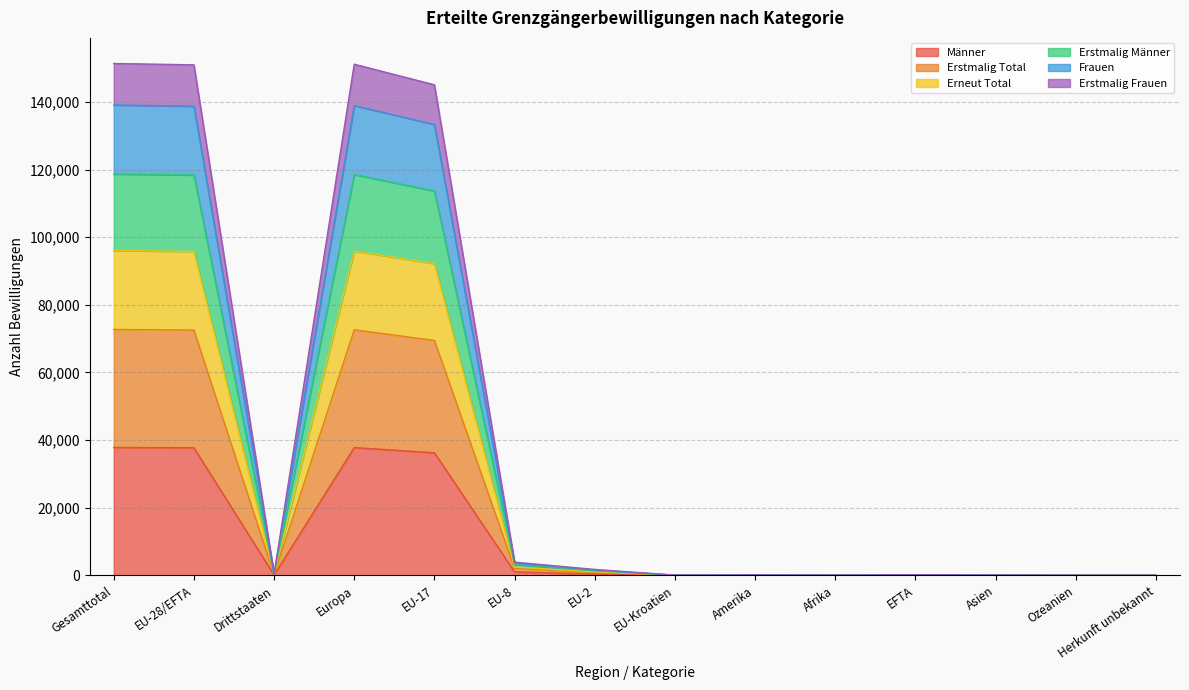

Where is the first local maximum for Erneut Total?

Europa